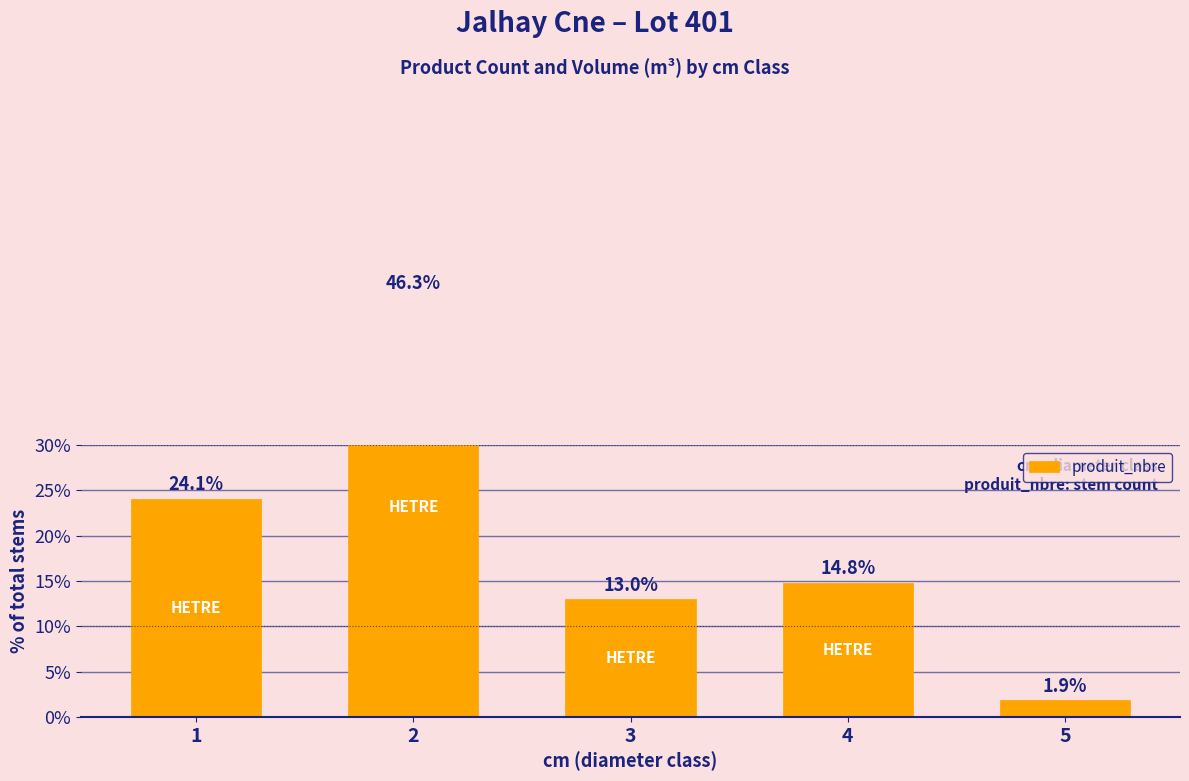

List the labels in order of value, largest first.

2, 1, 4, 3, 5